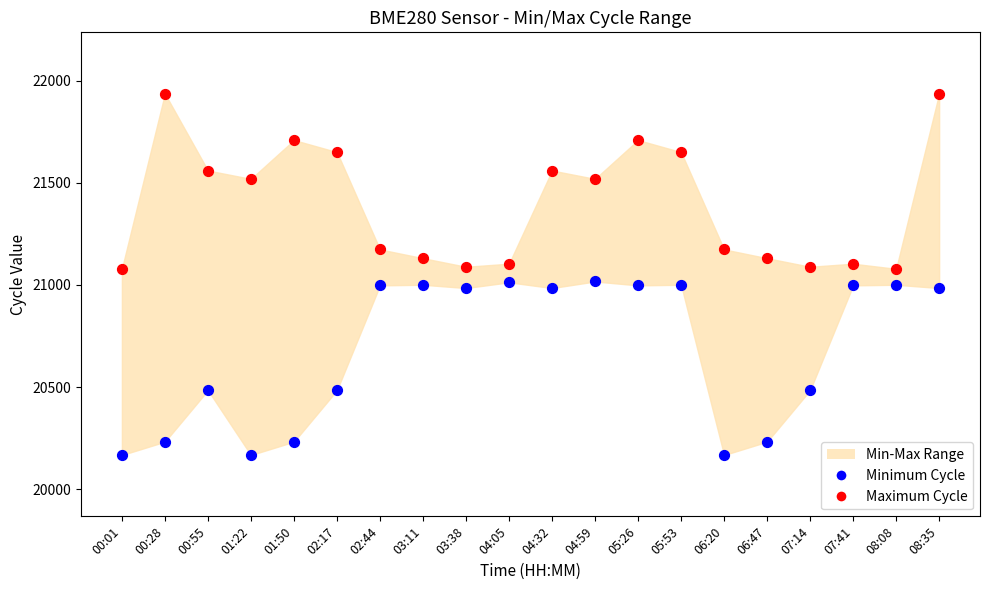

Which series reaches the minimum Y coordinate?

Minimum Cycle